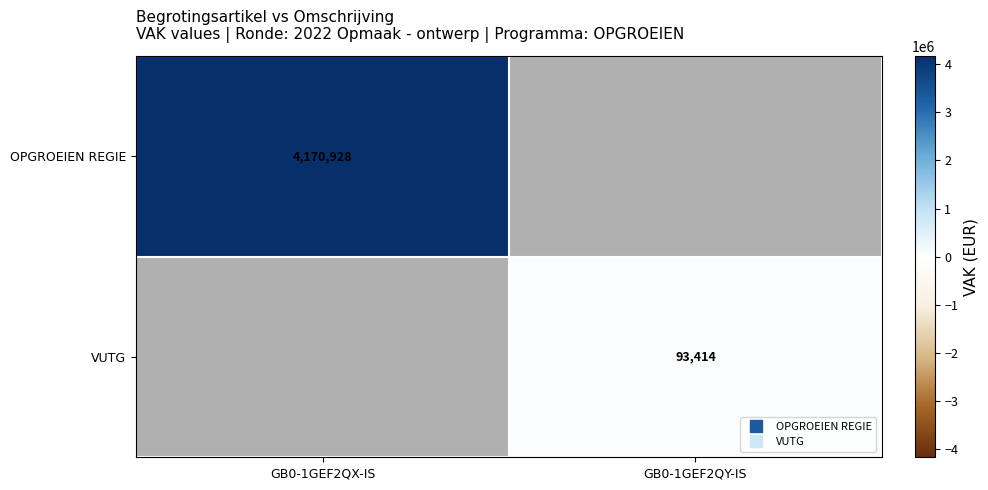

At GB0-1GEF2QX-IS, list the series in order from smallest to largest.

OPGROEIEN REGIE, VUTG